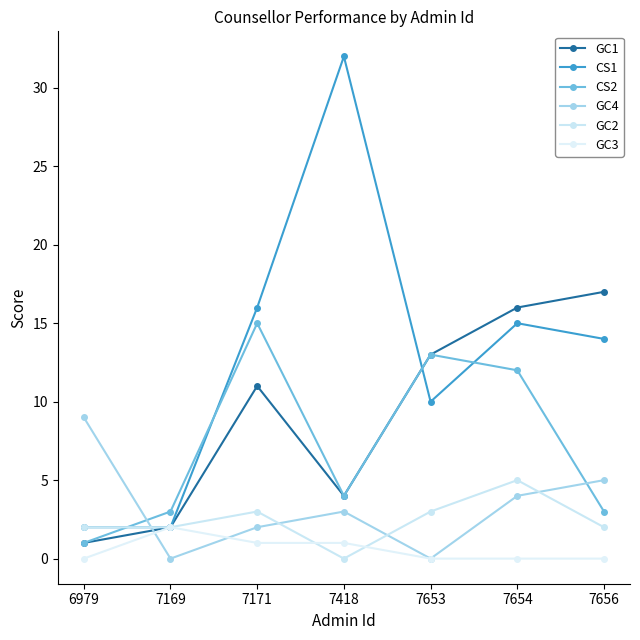

How many lines are shown in the chart?

6